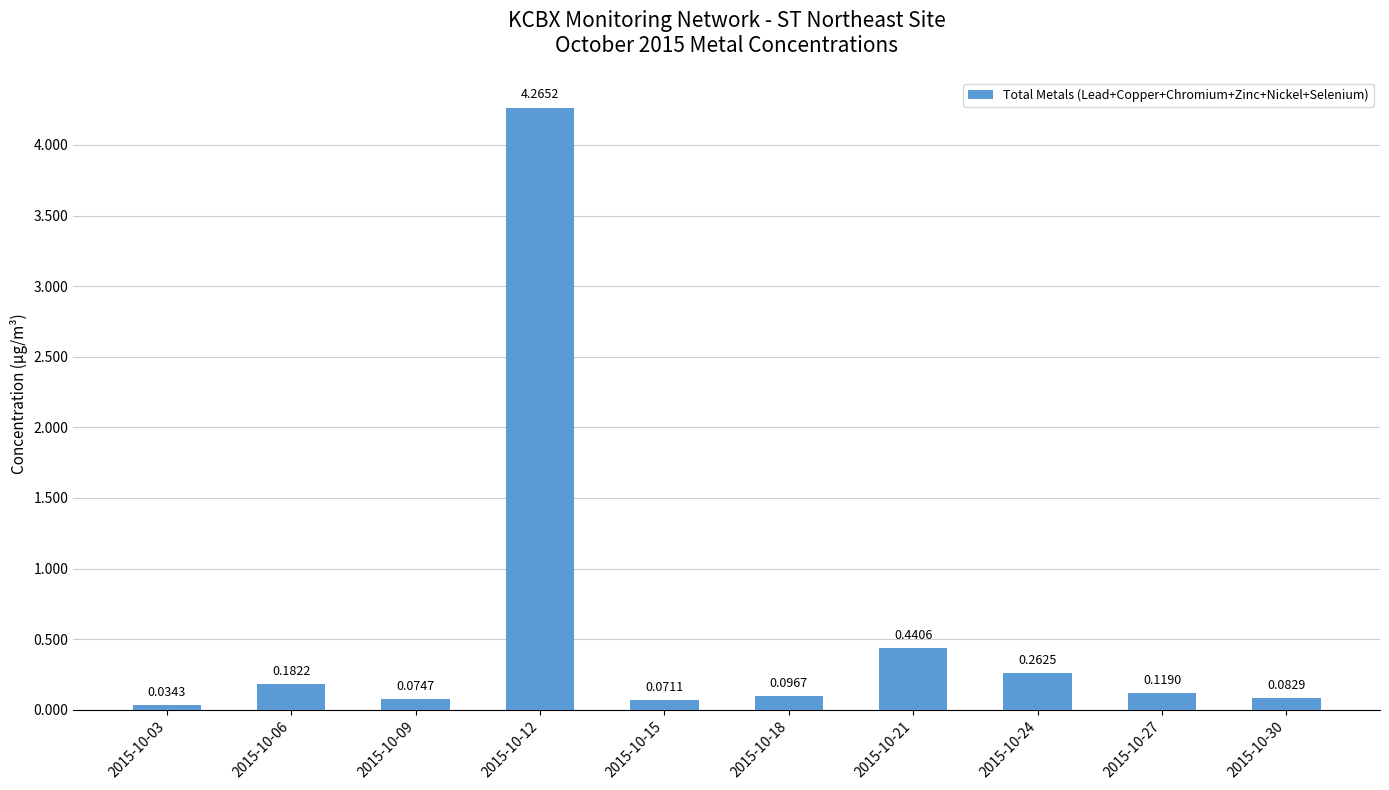

Are the bars horizontal?

No